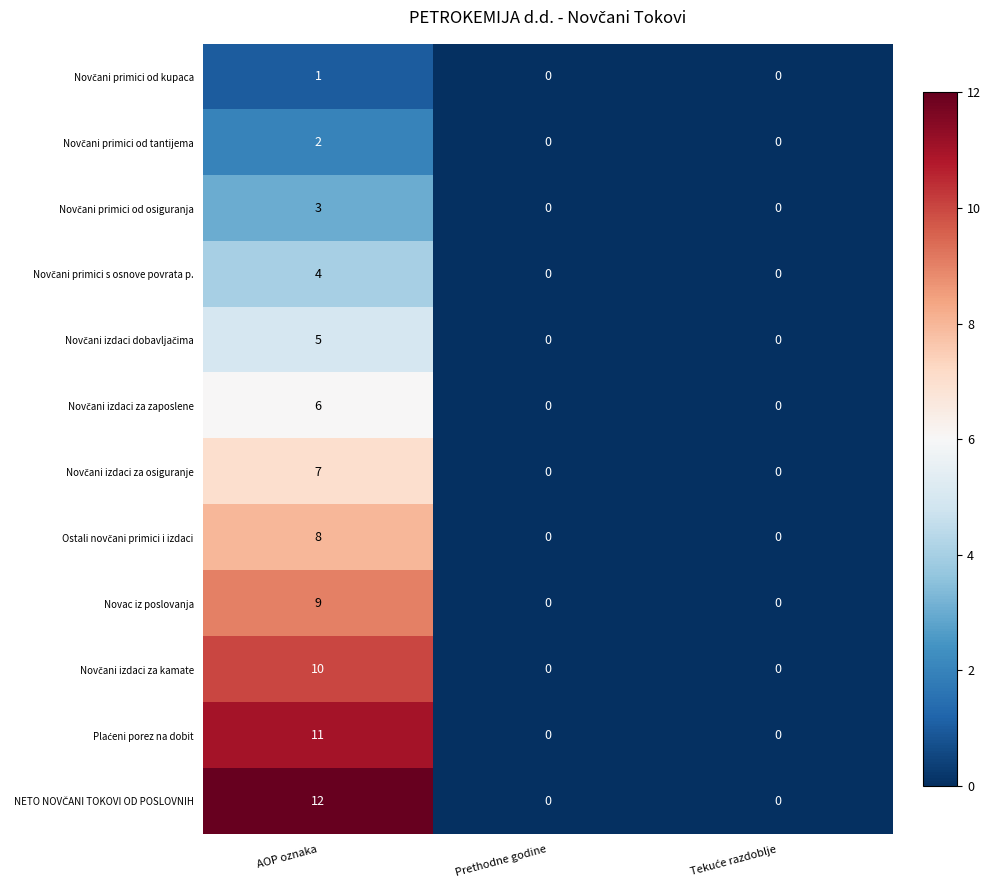

How many categories are shown in the chart?

3